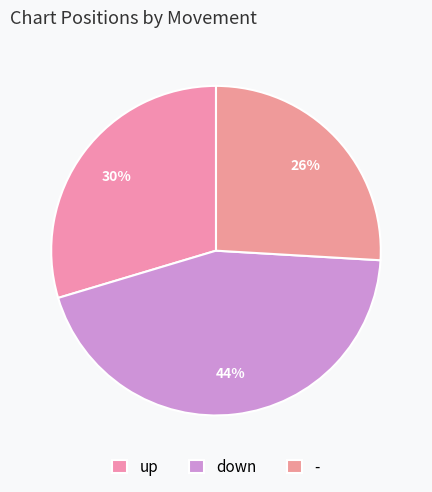

What percentage is NOT represented by -?

74.1%